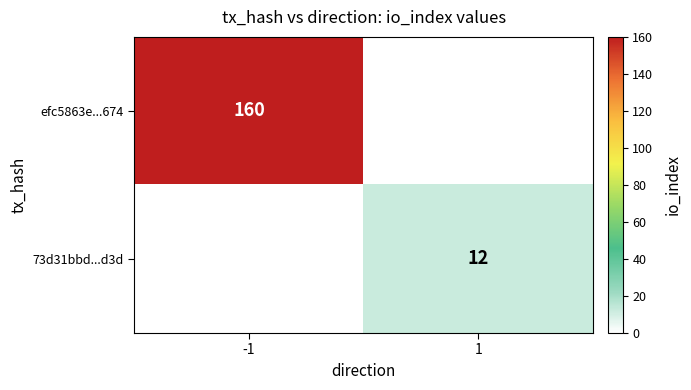

How many categories are shown in the chart?

2